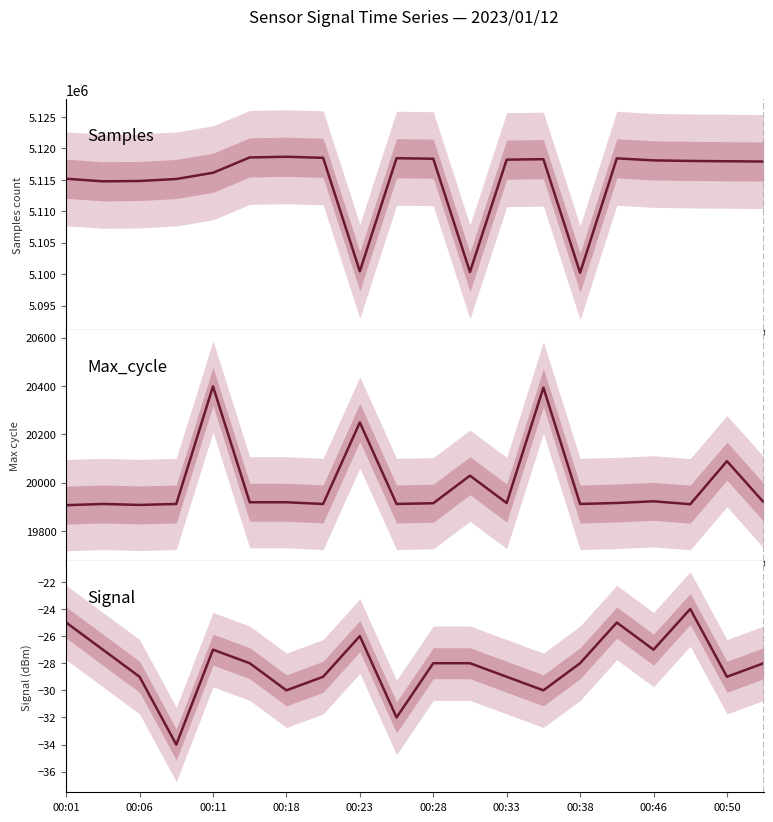

How many lines are shown in the chart?

3